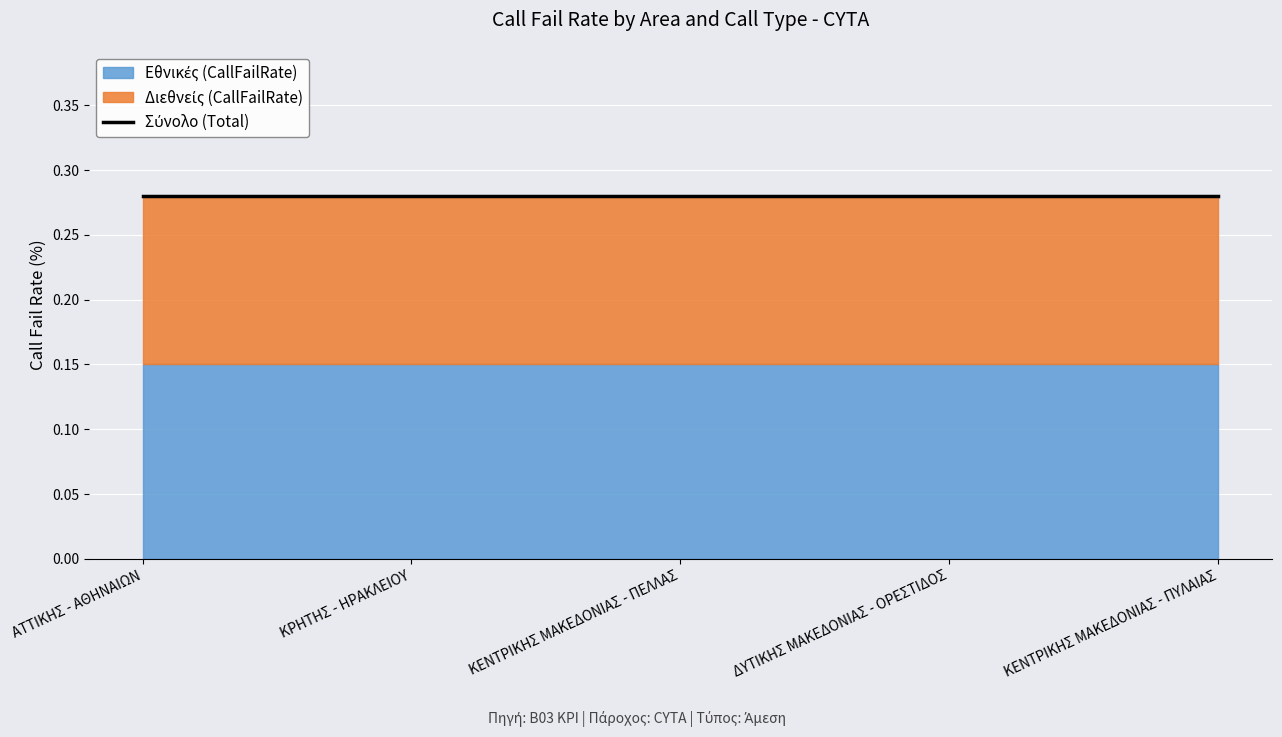

List the series in order of their peak value, lowest first.

Διεθνείς (CallFailRate), Εθνικές (CallFailRate)